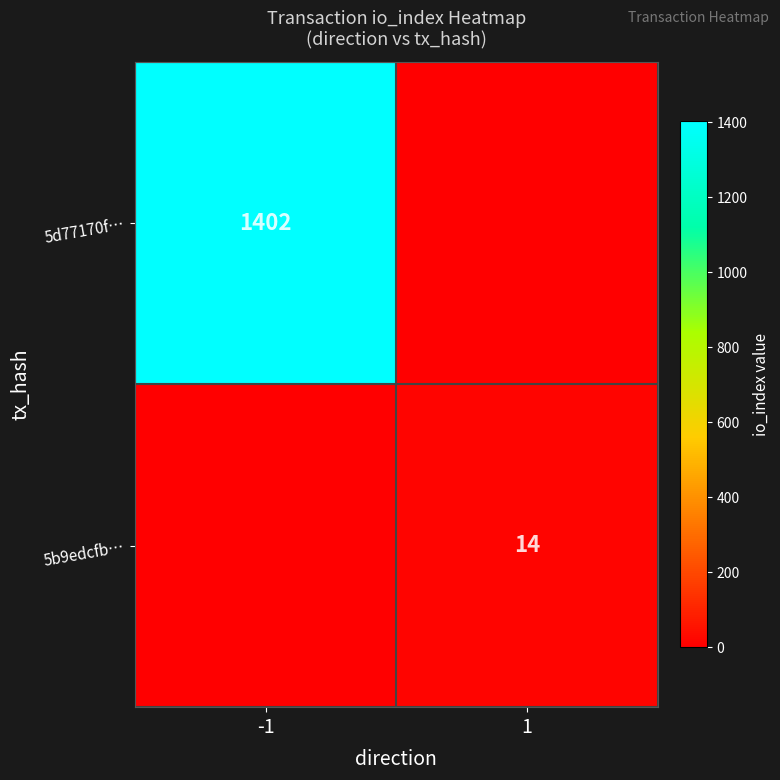

At which category is the sum across all series the highest?

-1